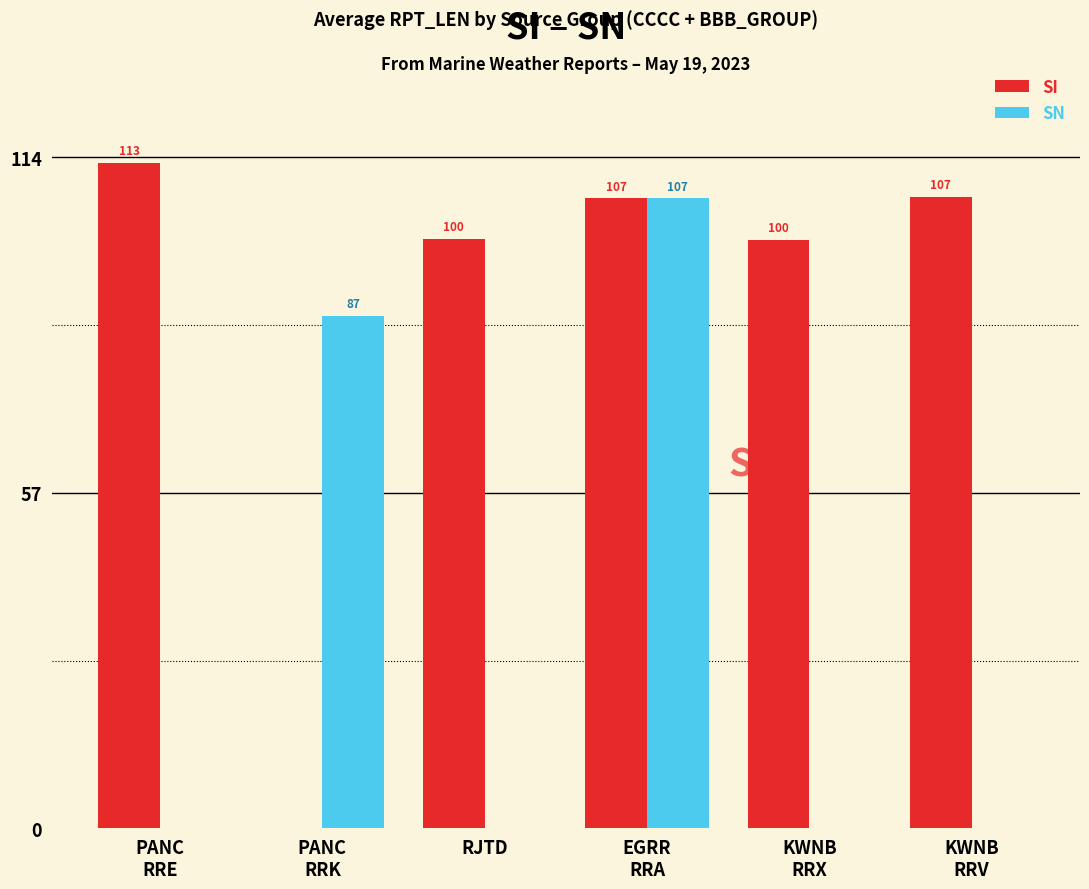

Which series has the largest total across all categories?

SI